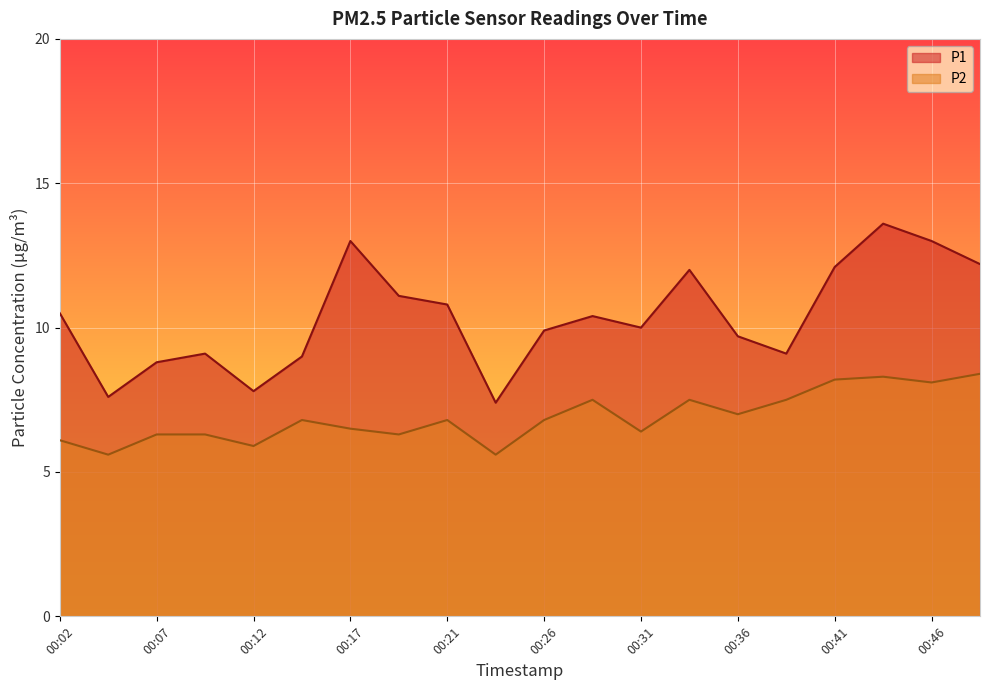

What is the difference between the highest and lowest values at 00:04?

2.0